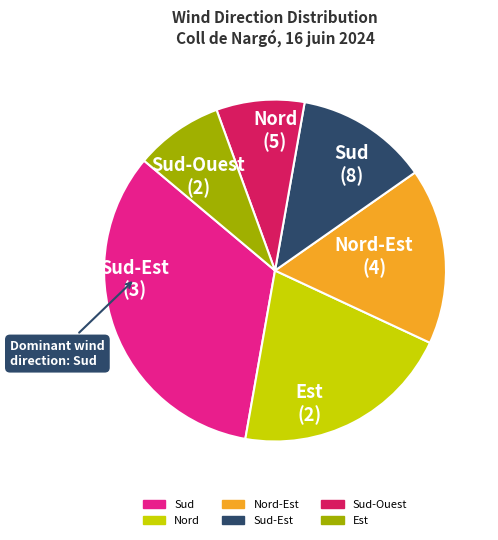

Does any single category account for the majority?

No